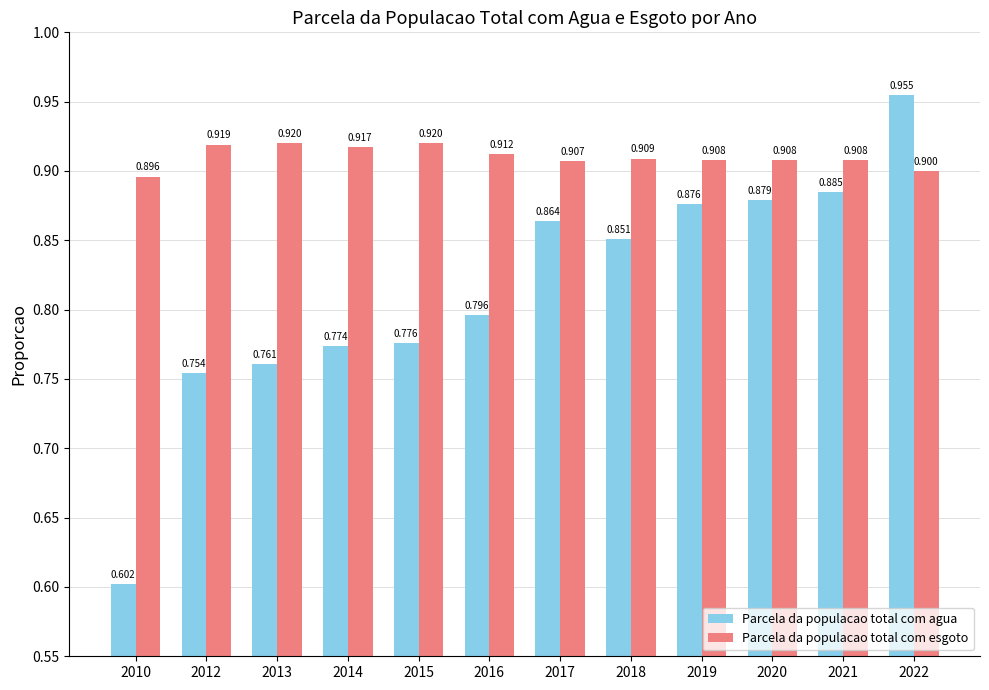

At which label is Parcela da populacao total com agua closest to 0?

2010